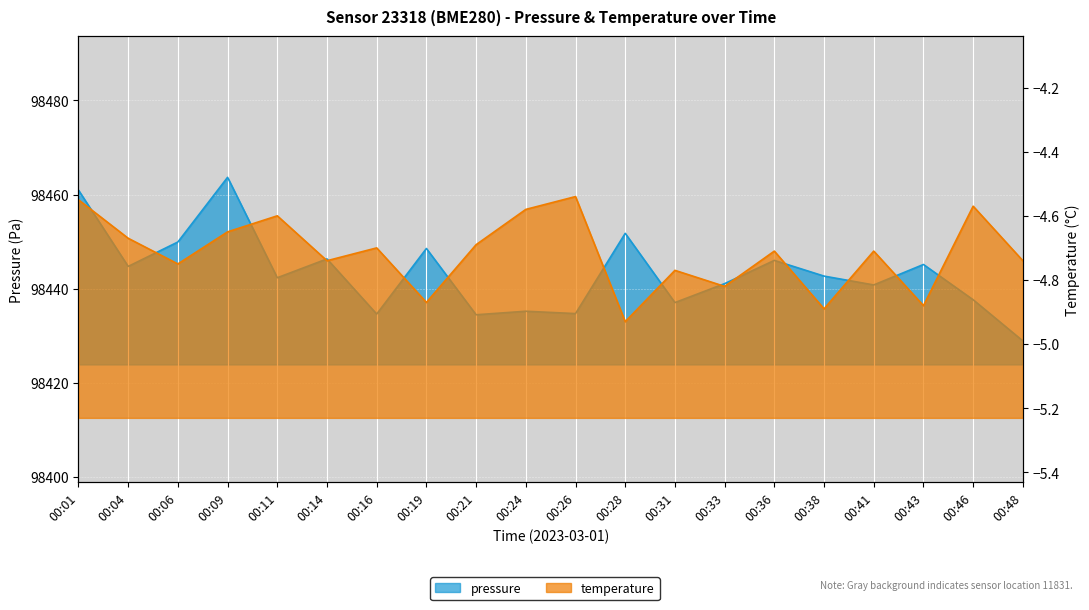

List the series in order of their overall mean, highest first.

pressure, temperature